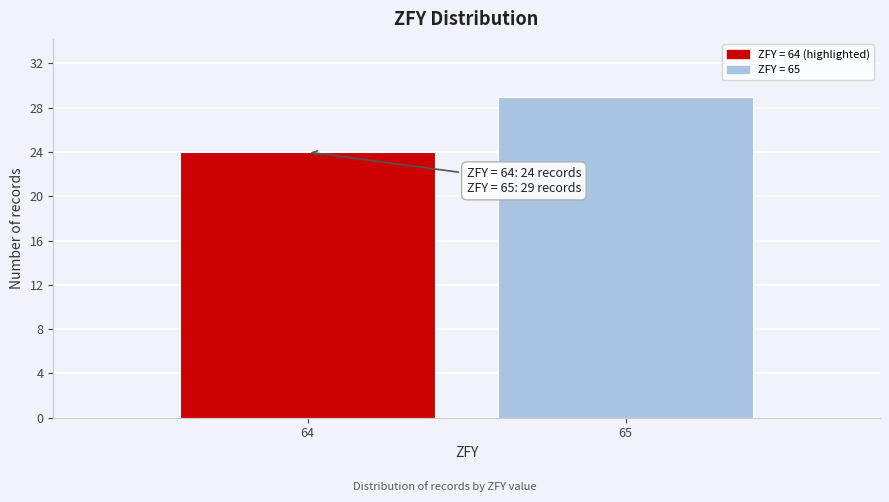

Reading left to right, transcribe all the data shown in this chart.

24	29